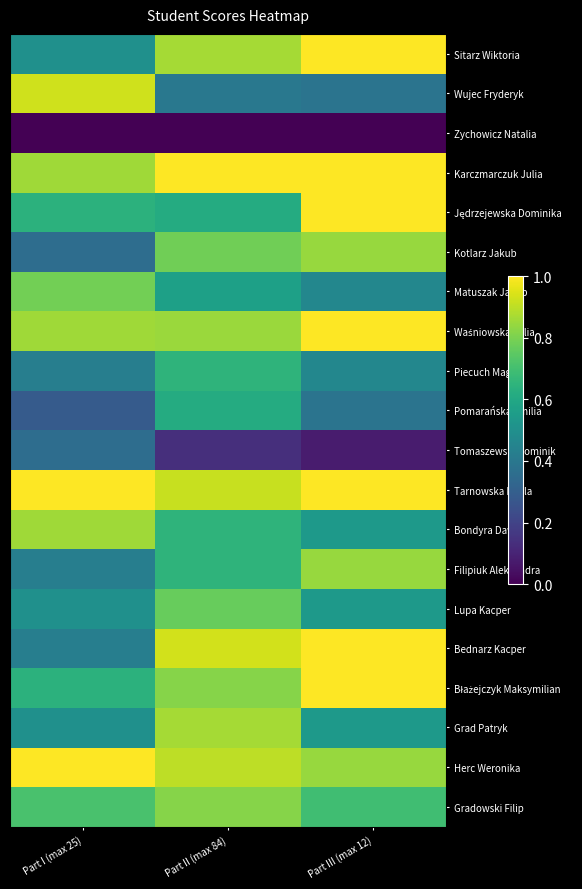

What is the spread (max minus min) of values at Part III (max 12)?

1.0